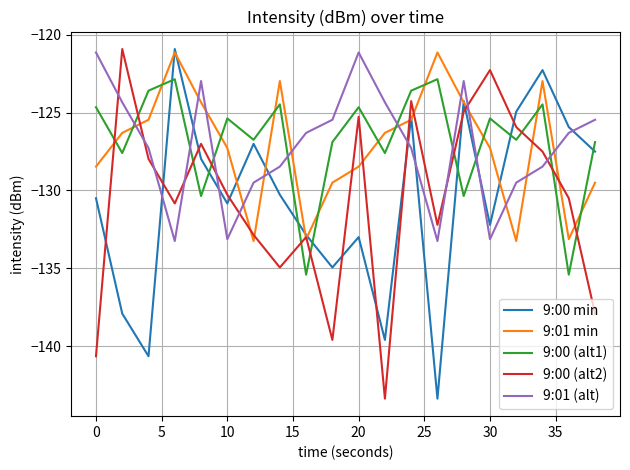

Reading left to right, list all the values displayed in this chart.

9:00 min: -130.5	-137.9	-140.6	-120.9	-128.0	-130.8	-127.0	-130.3	-132.9	-134.9	-133.0	-139.6	-125.3	-143.4	-124.3	-132.2	-124.9	-122.3	-125.9	-127.5
9:01 min: -128.5	-126.3	-125.5	-121.1	-124.3	-127.3	-133.2	-123.0	-133.1	-129.5	-128.5	-126.3	-125.5	-121.1	-124.3	-127.3	-133.2	-123.0	-133.1	-129.5
9:00 (alt1): -124.7	-127.6	-123.6	-122.9	-130.4	-125.4	-126.8	-124.5	-135.4	-126.9	-124.7	-127.6	-123.6	-122.9	-130.4	-125.4	-126.8	-124.5	-135.4	-126.9
9:00 (alt2): -140.6	-120.9	-128.0	-130.8	-127.0	-130.3	-132.9	-134.9	-133.0	-139.6	-125.3	-143.4	-124.3	-132.2	-124.9	-122.3	-125.9	-127.5	-130.5	-137.9
9:01 (alt): -121.1	-124.3	-127.3	-133.2	-123.0	-133.1	-129.5	-128.5	-126.3	-125.5	-121.1	-124.3	-127.3	-133.2	-123.0	-133.1	-129.5	-128.5	-126.3	-125.5